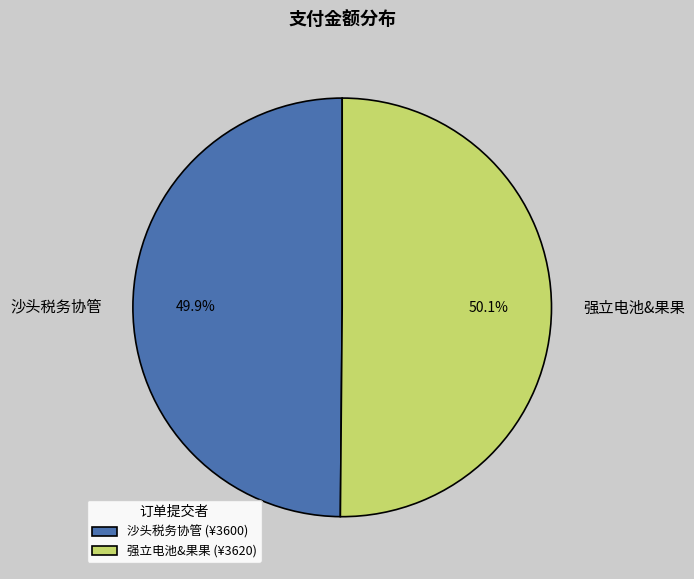

To the nearest percent, what portion does 强立电池&果果 represent?

50%